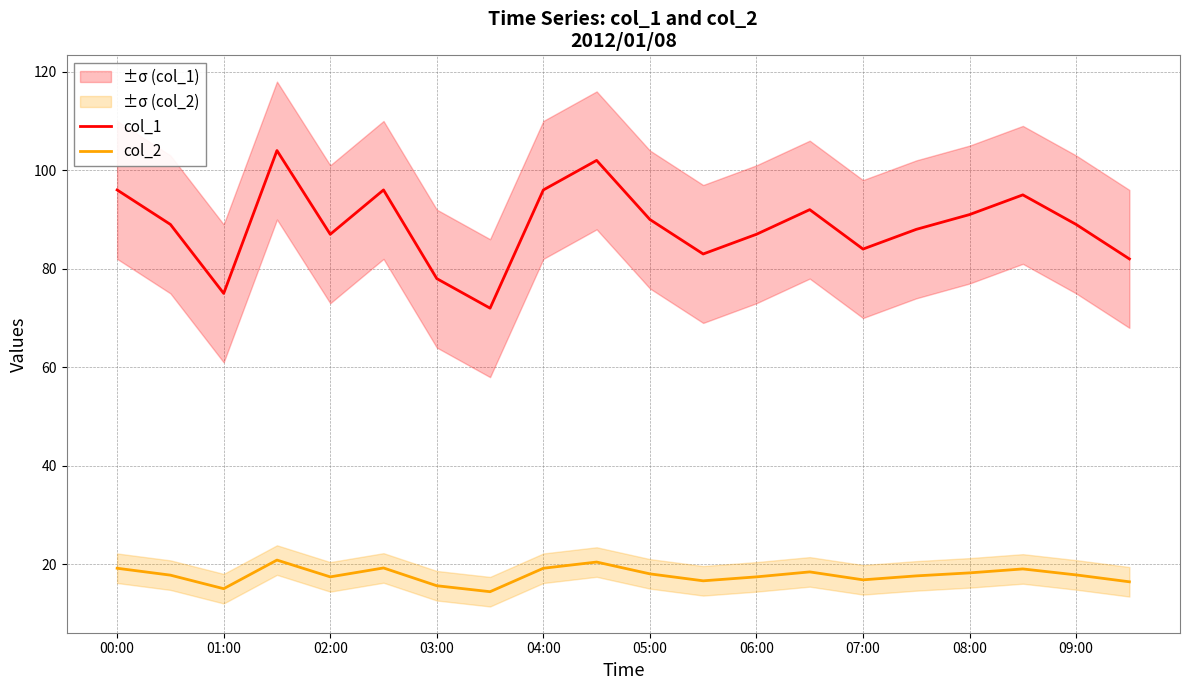

Which series has the widest spread of values?

col_1